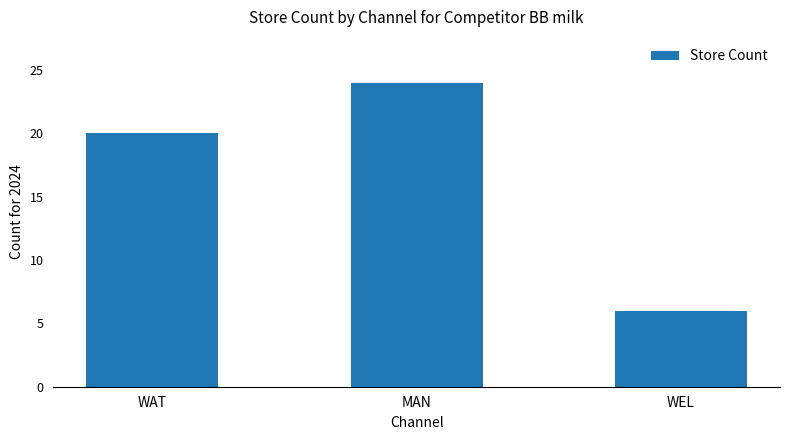

How many bars are there in total?

3